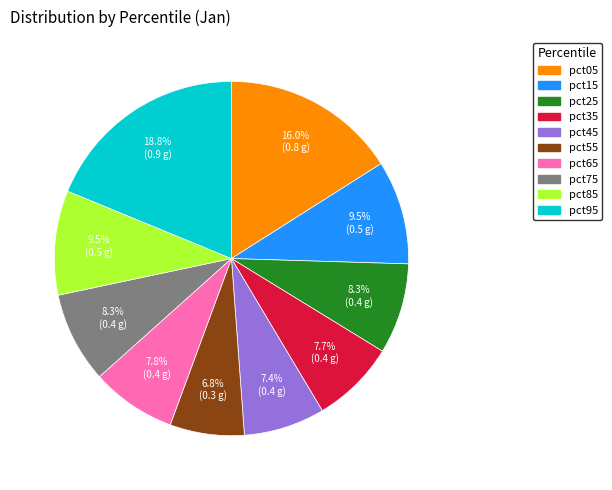

Does pct65 represent more than half of the total?

No